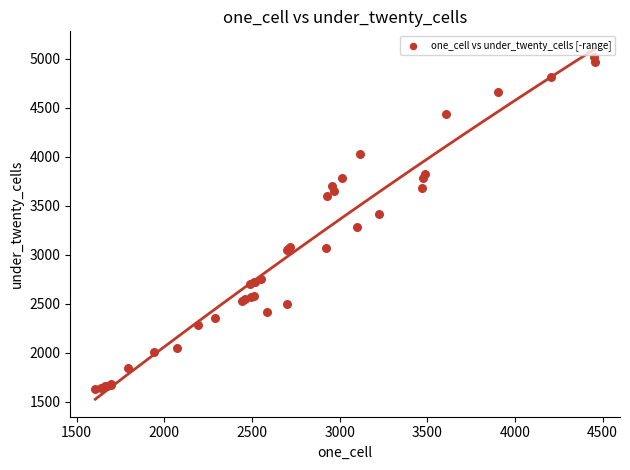

What Y value in the scatter plot is closest to 3322?

3281